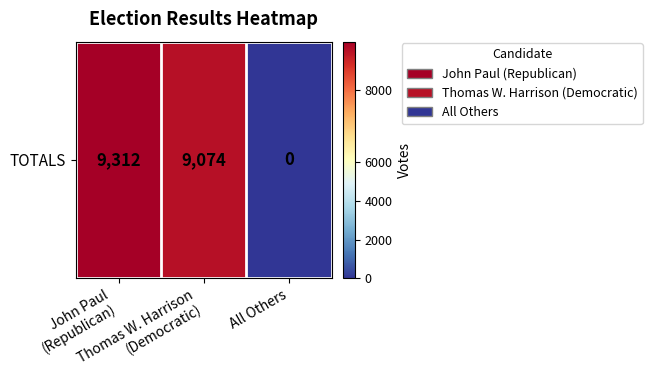

Reading left to right, list all the values displayed in this chart.

9312	9074	0